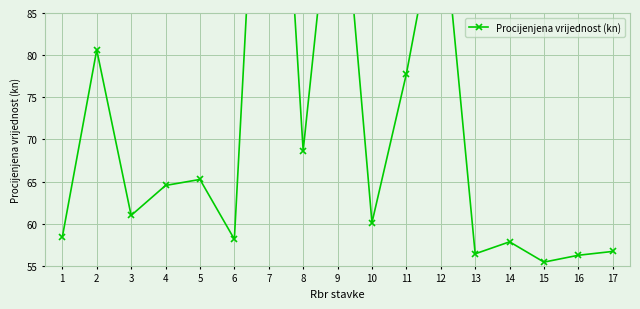

What is the value of the 10th point from the left?

60.1